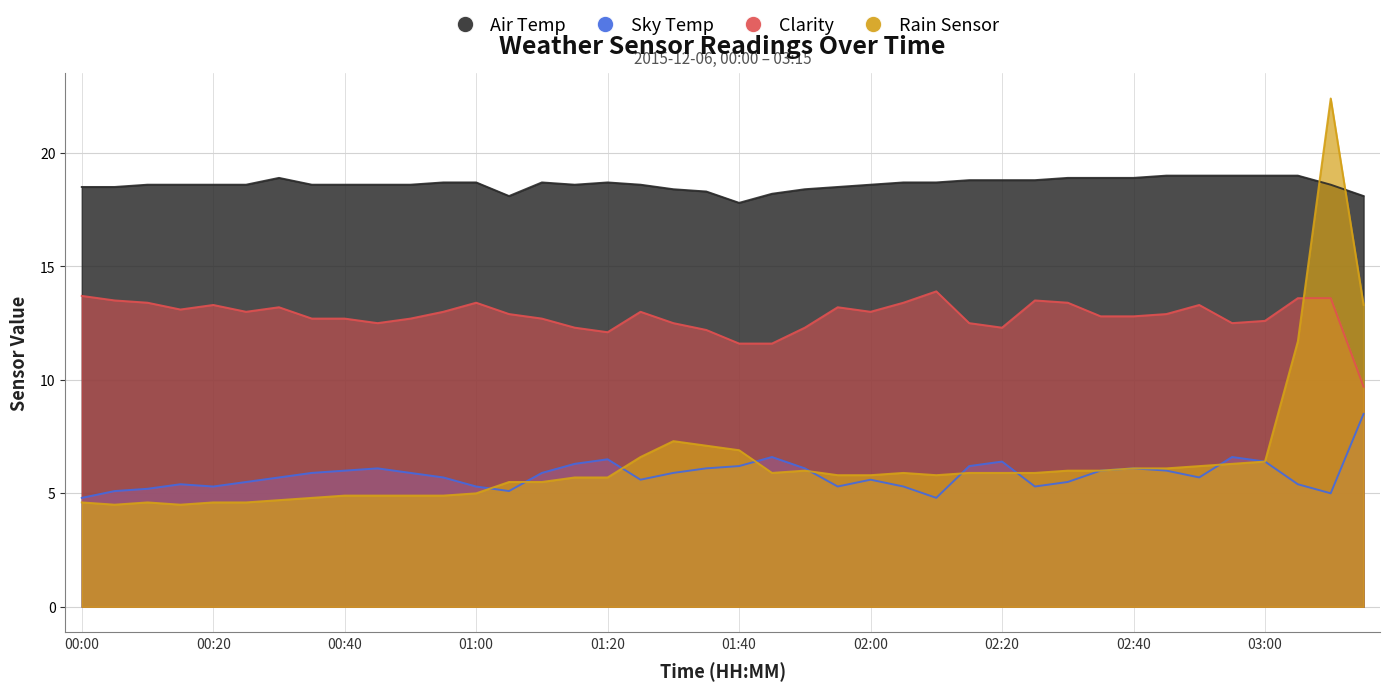

Which has a higher value, 03:05 or 00:25?

03:05